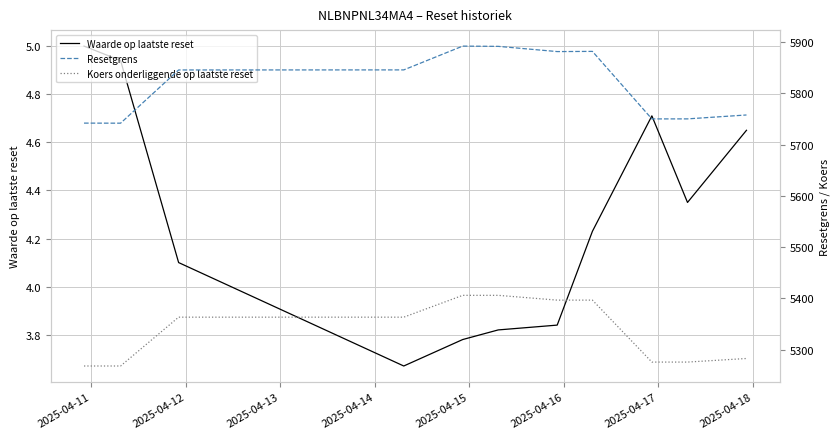

What is the highest value of the Waarde op laatste reset series?

5.0